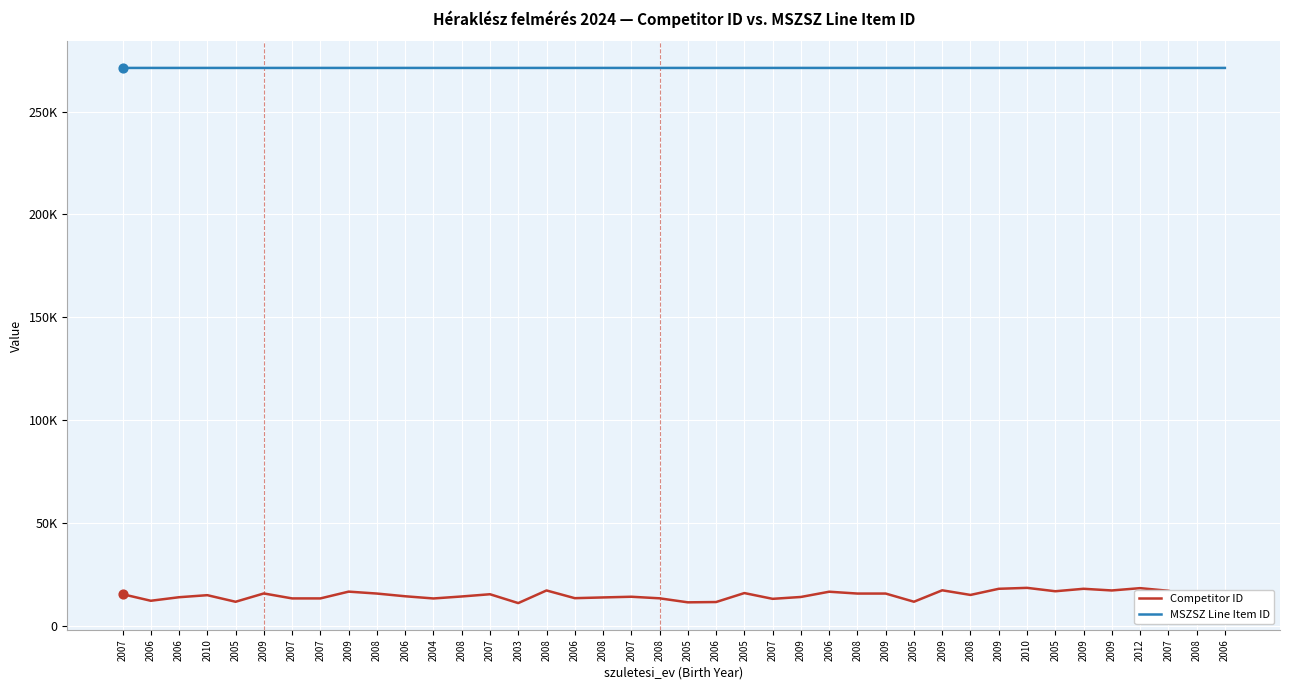

Is the value of Competitor ID at 2008 greater than the value of MSZSZ Line Item ID at 2007?

No